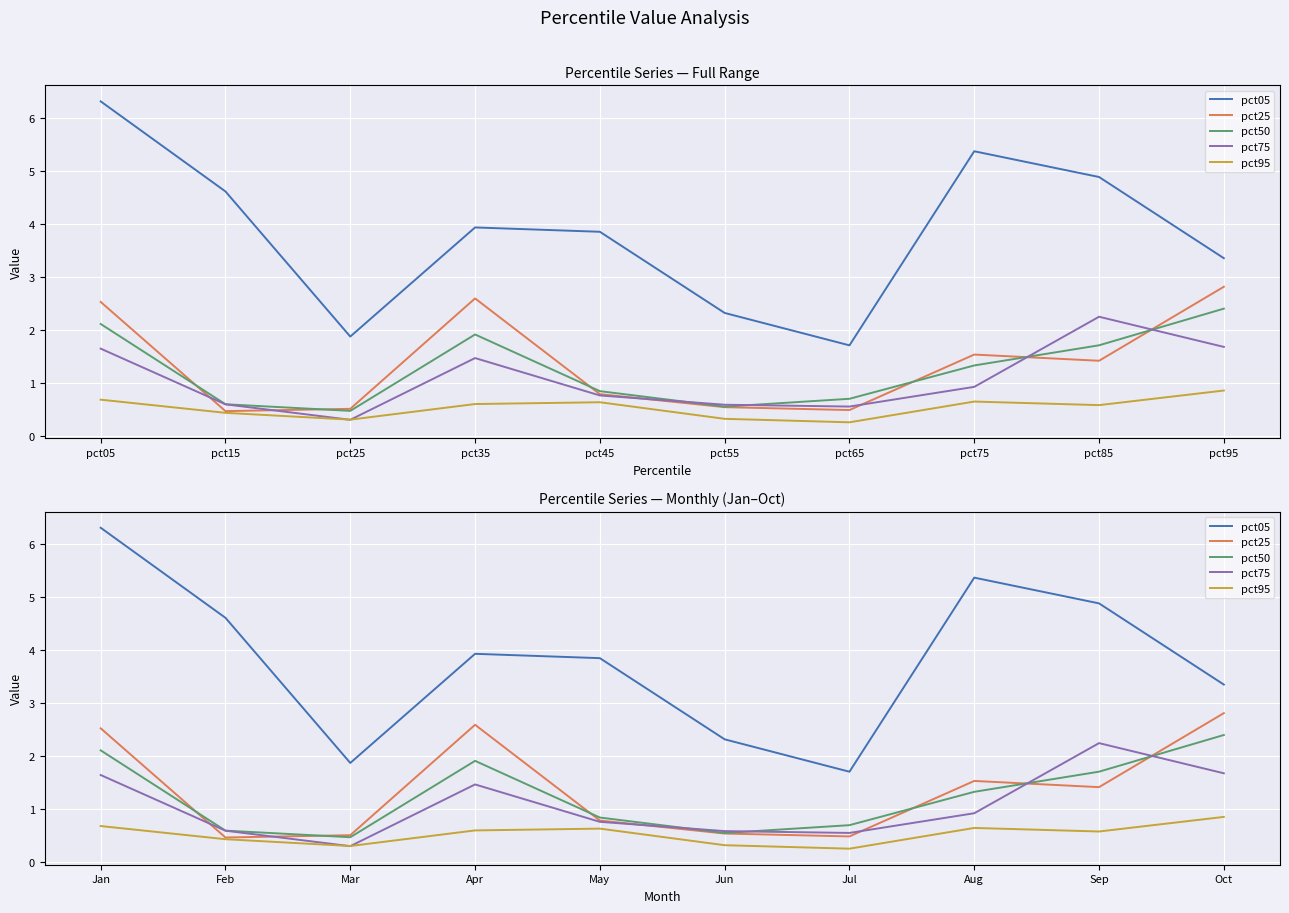

How many values in the pct25 series are below 1?

5